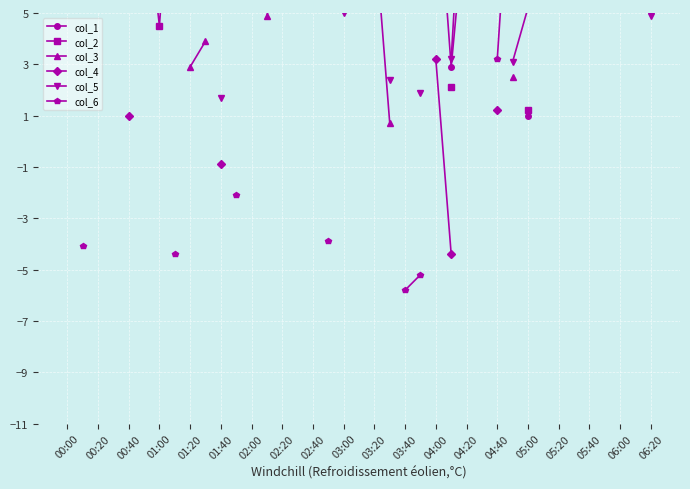

How many lines are shown in the chart?

6